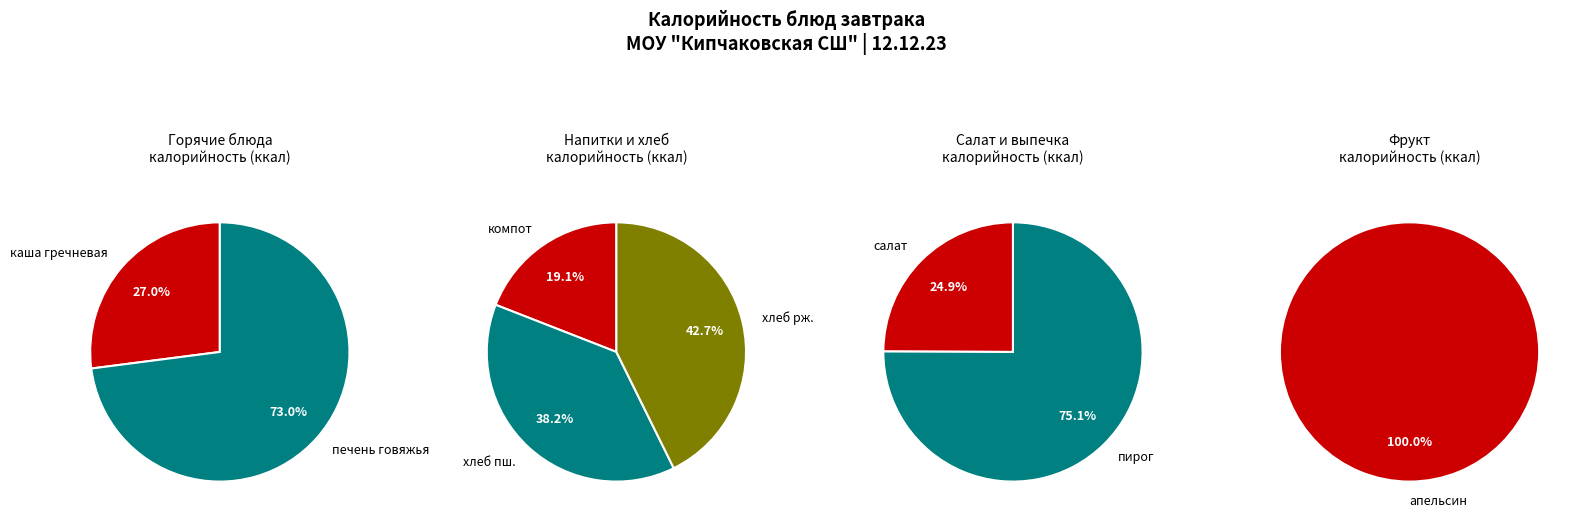

What is the ratio of the value at хлеб ржаной to the value at каша гречневая?

1.7